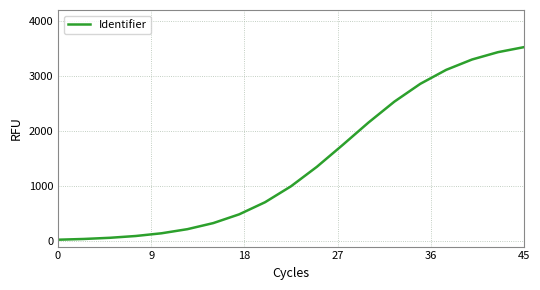

What is the difference between the maximum and minimum values?

3499.8